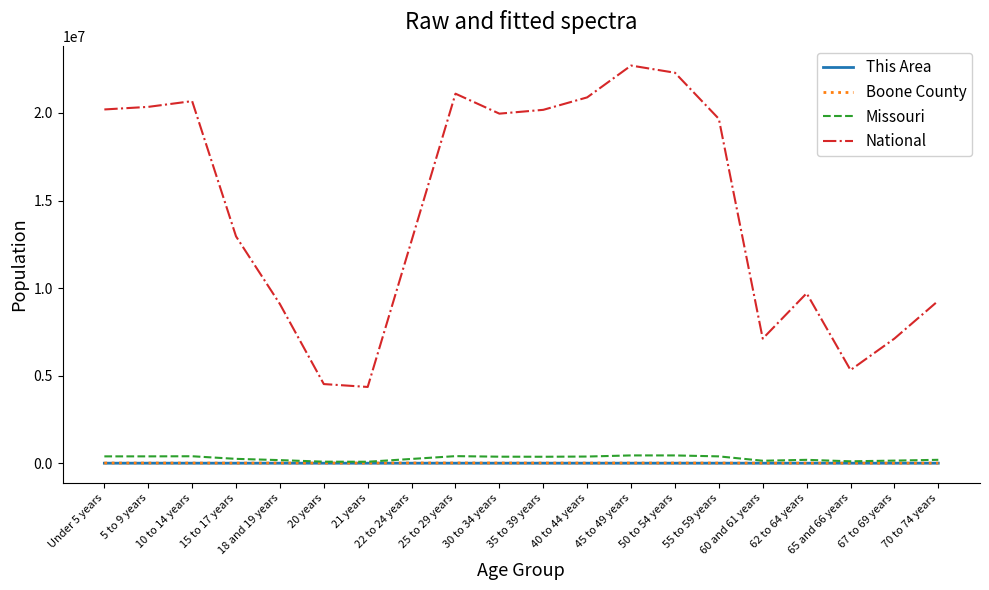

Where does the Boone County series first go above 9090?

Under 5 years